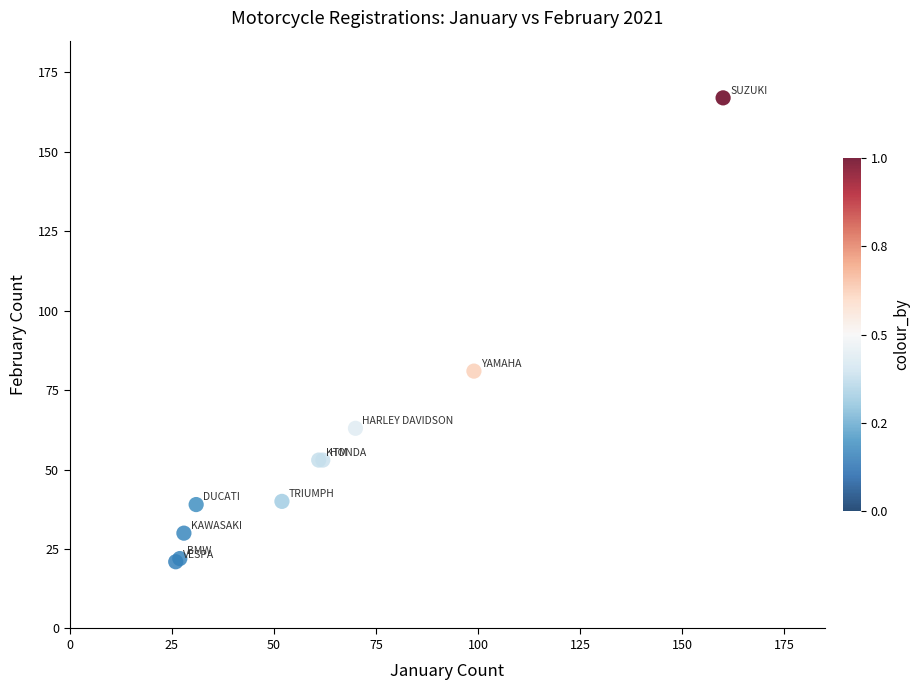

What Y value in the scatter plot is closest to 94?

81